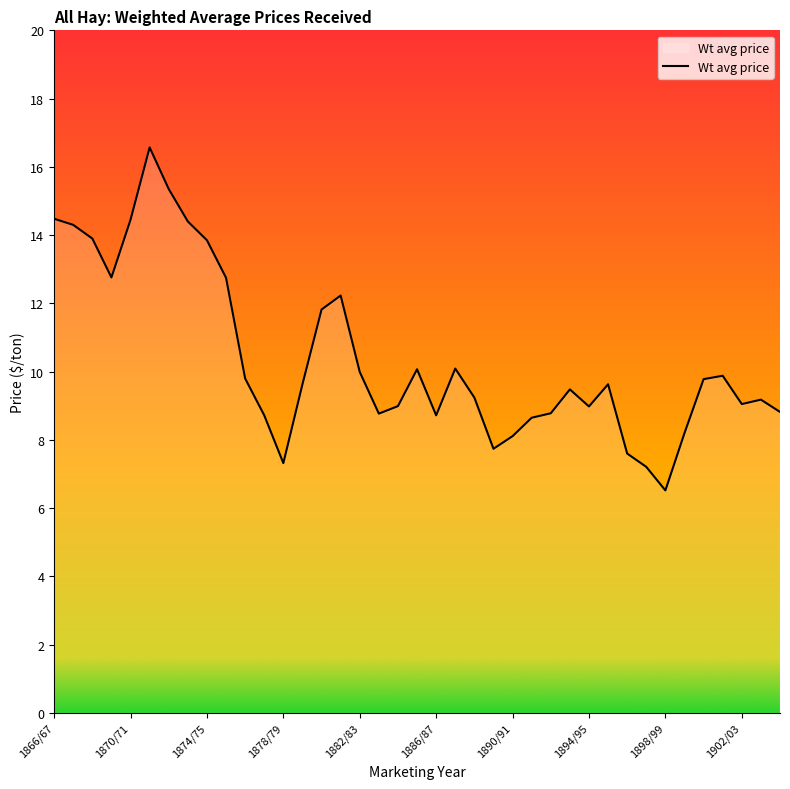

What is the greatest value displayed?

16.6